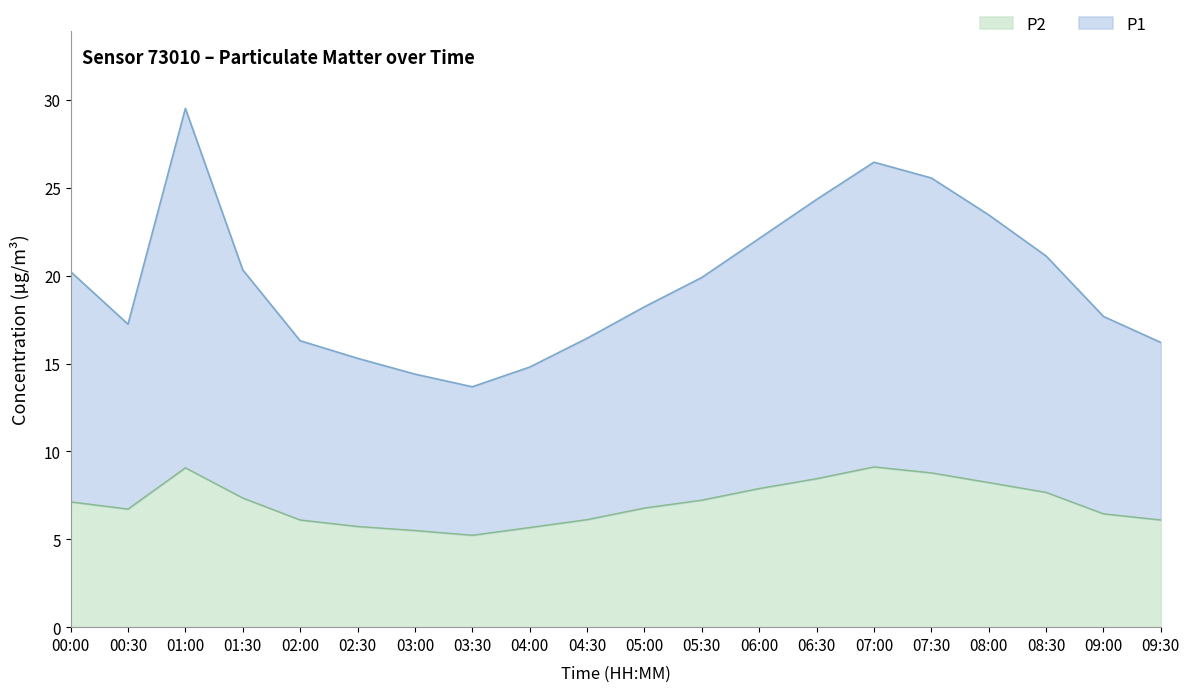

Is it true that P1 equals 9.6 at 08:30?

False